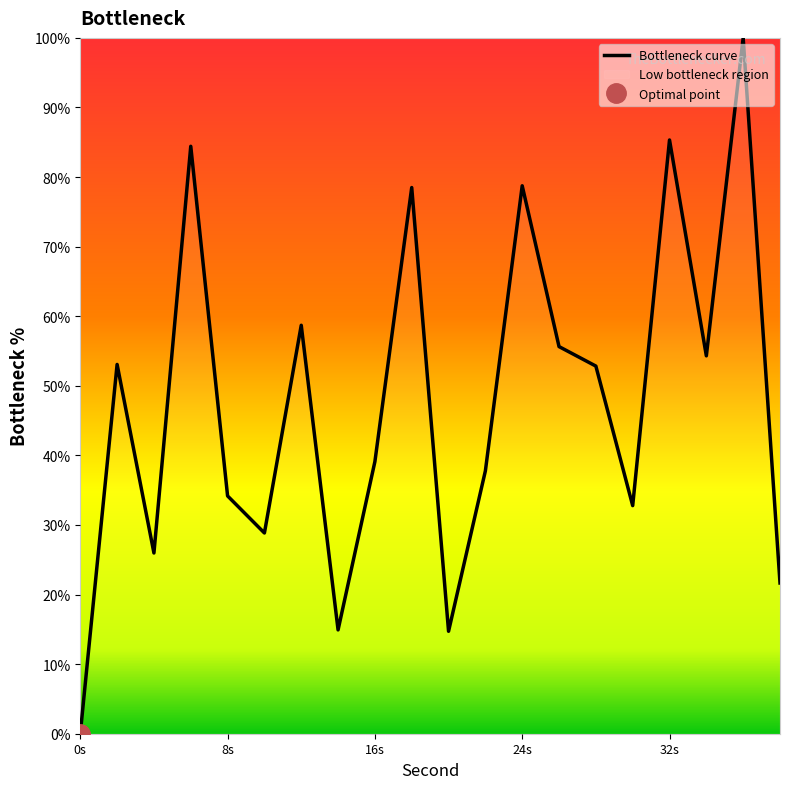

At which label does Bottleneck curve reach its minimum?

0s